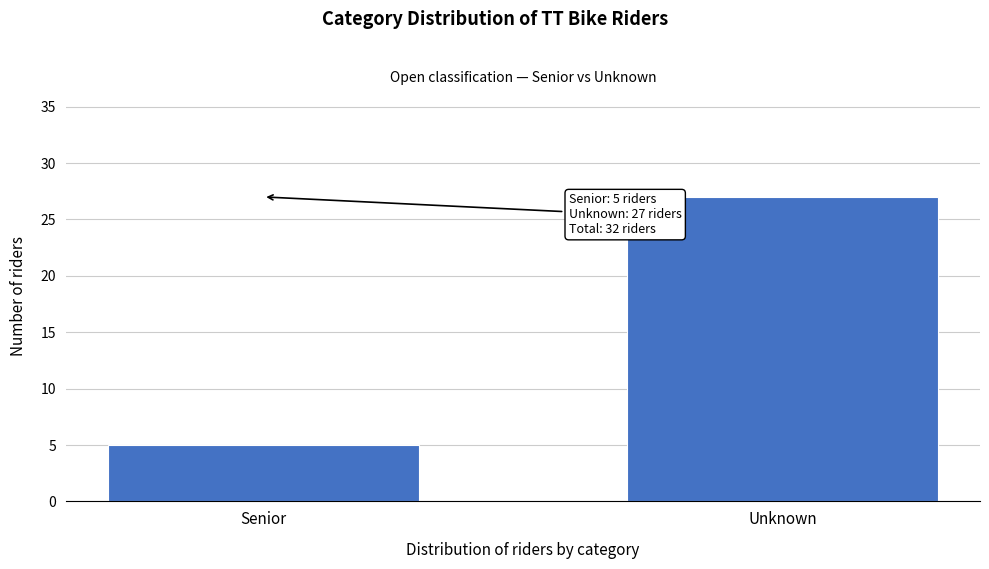

Reading left to right, list all the values displayed in this chart.

Senior=5	Unknown=27